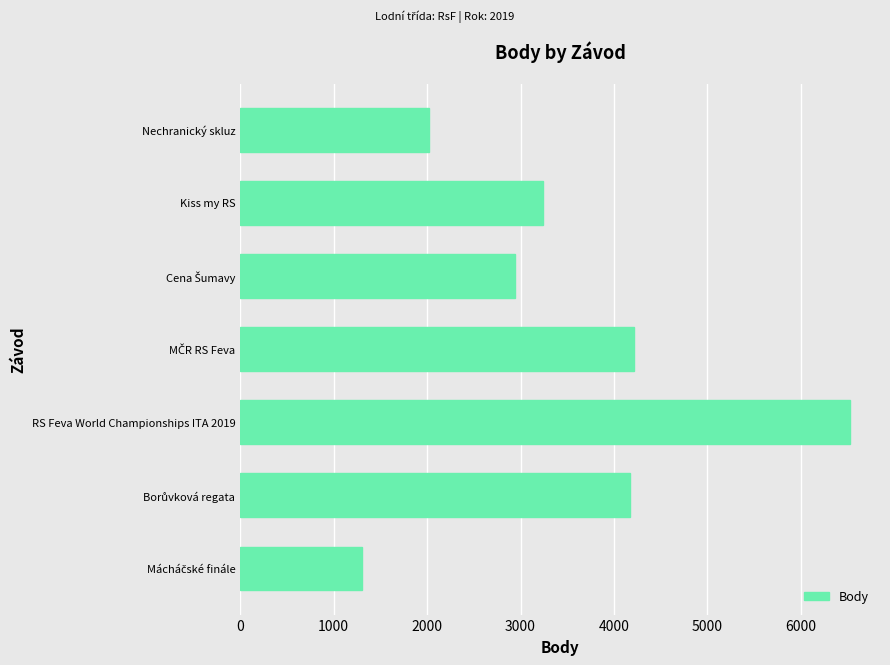

The value at RS Feva World Championships ITA 2019 is 6521. True or false?

True